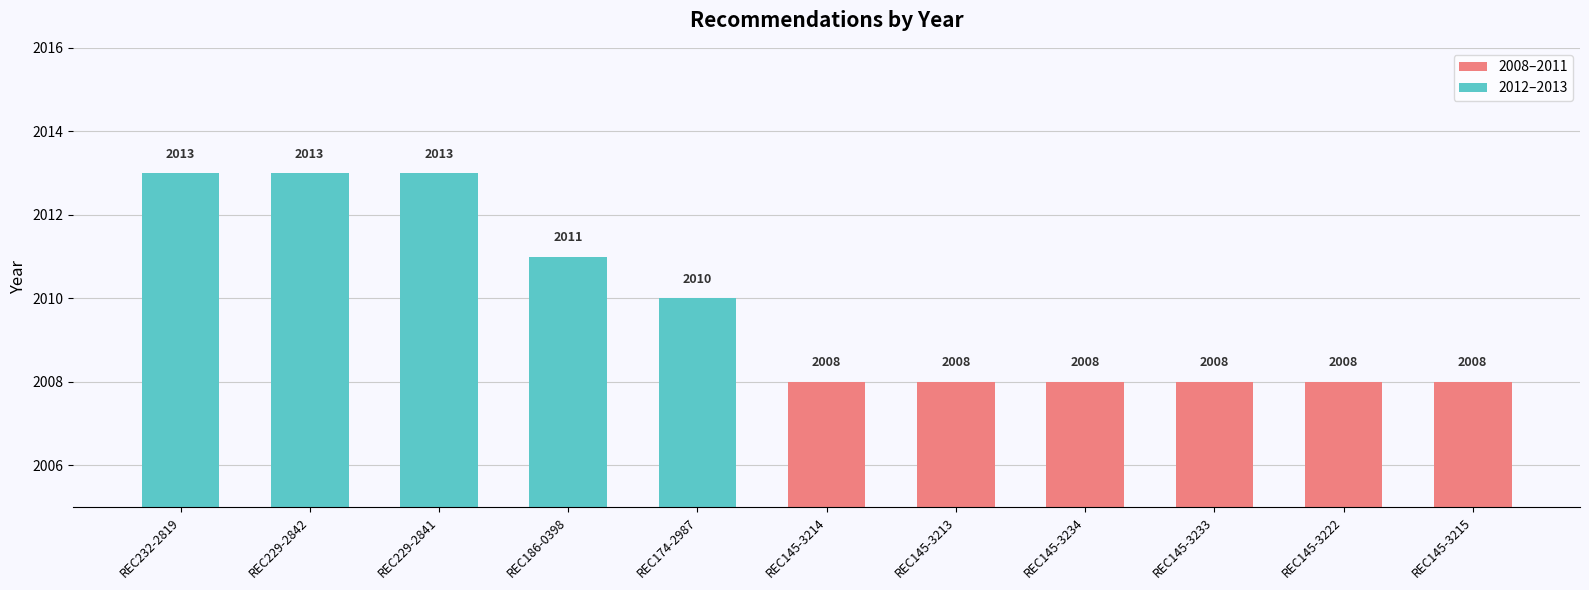

Which has a higher value, REC145-3222 or REC232-2819?

REC232-2819